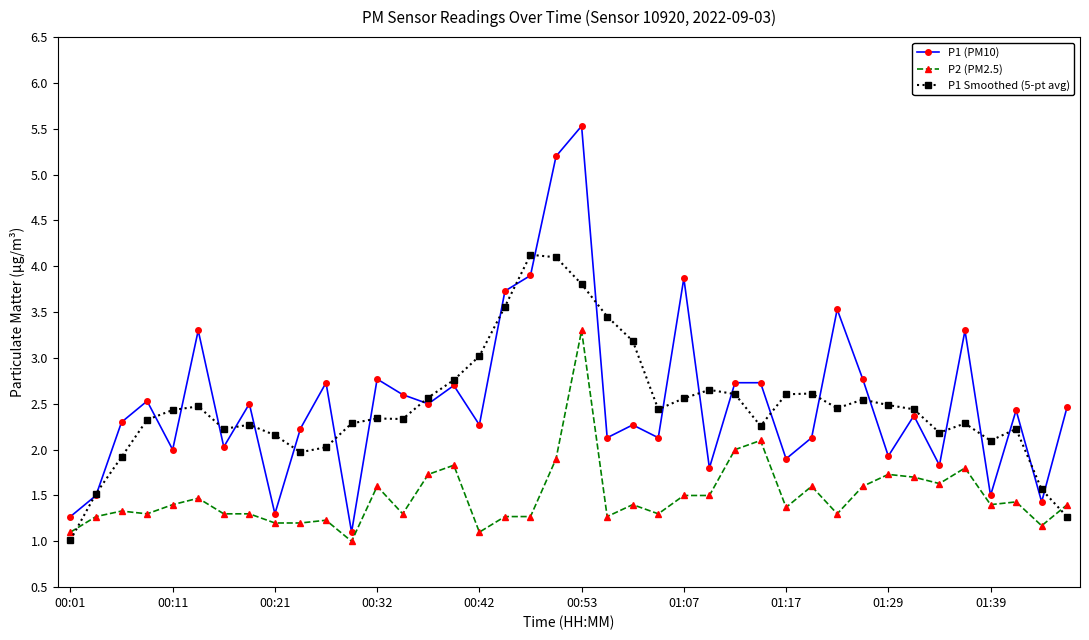

List the series in order of their peak value, highest first.

P1 (PM10), P1 Smoothed (5-pt avg), P2 (PM2.5)